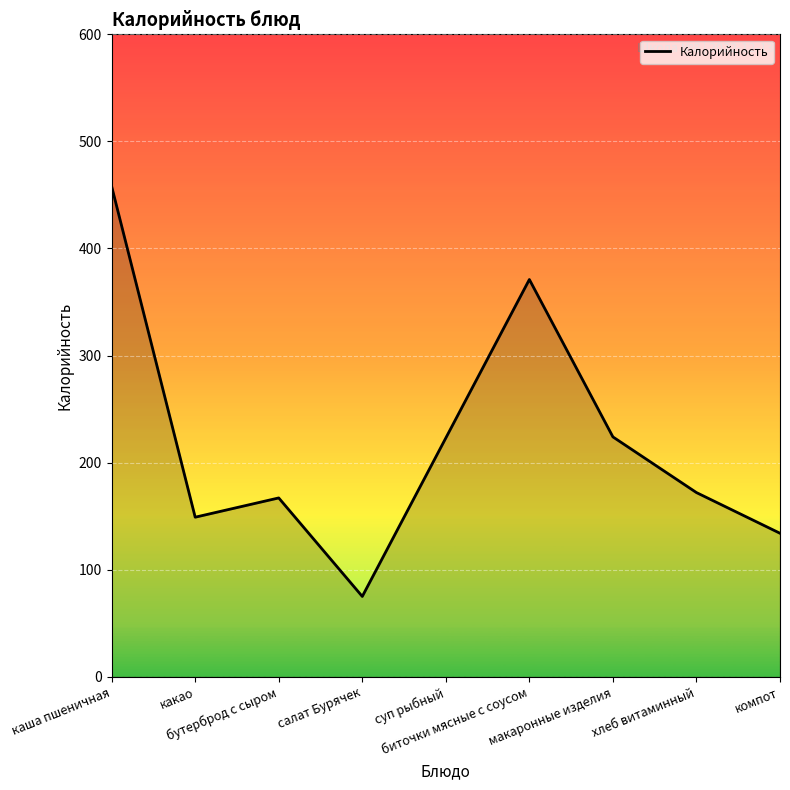

What is the smallest value displayed?

75